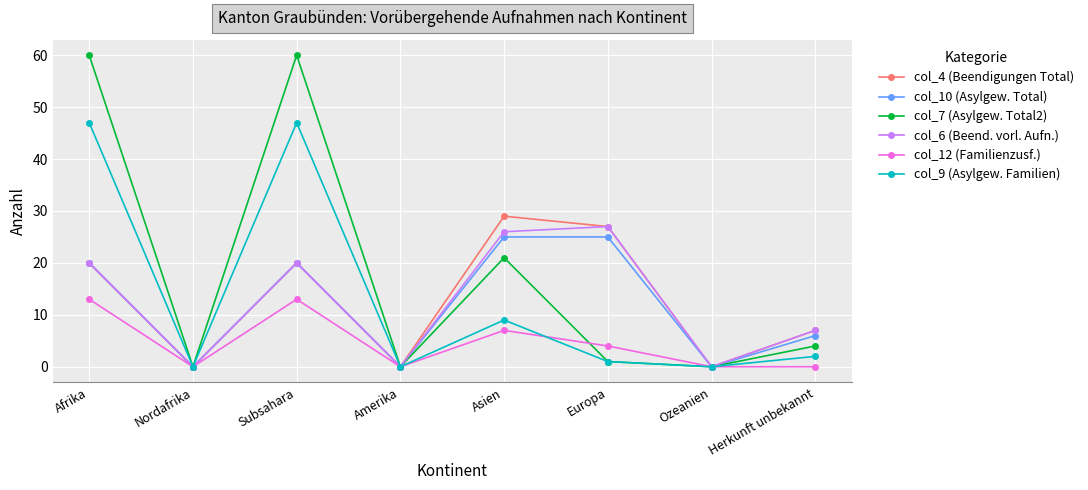

Reading right to left, extract all data points from this chart.

col_4 (Beendigungen Total): 7	0	27	29	0	20	0	20
col_10 (Asylgew. Total): 6	0	25	25	0	20	0	20
col_7 (Asylgew. Total2): 4	0	1	21	0	60	0	60
col_6 (Beend. vorl. Aufn.): 7	0	27	26	0	20	0	20
col_12 (Familienzusf.): 0	0	4	7	0	13	0	13
col_9 (Asylgew. Familien): 2	0	1	9	0	47	0	47